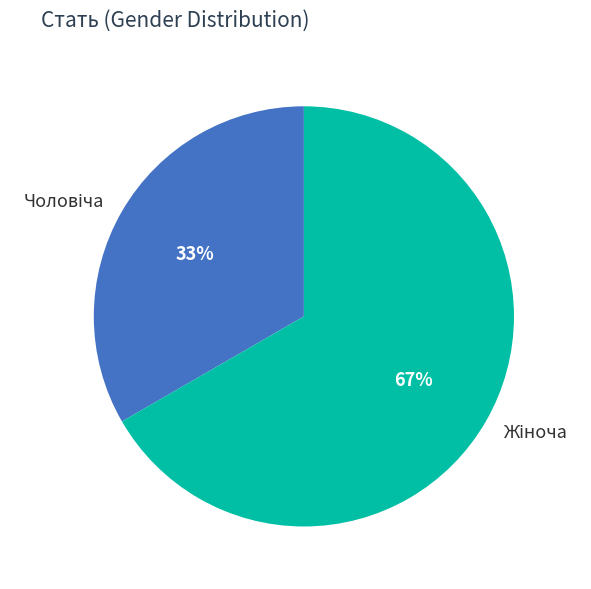

Does any single category account for the majority?

Yes